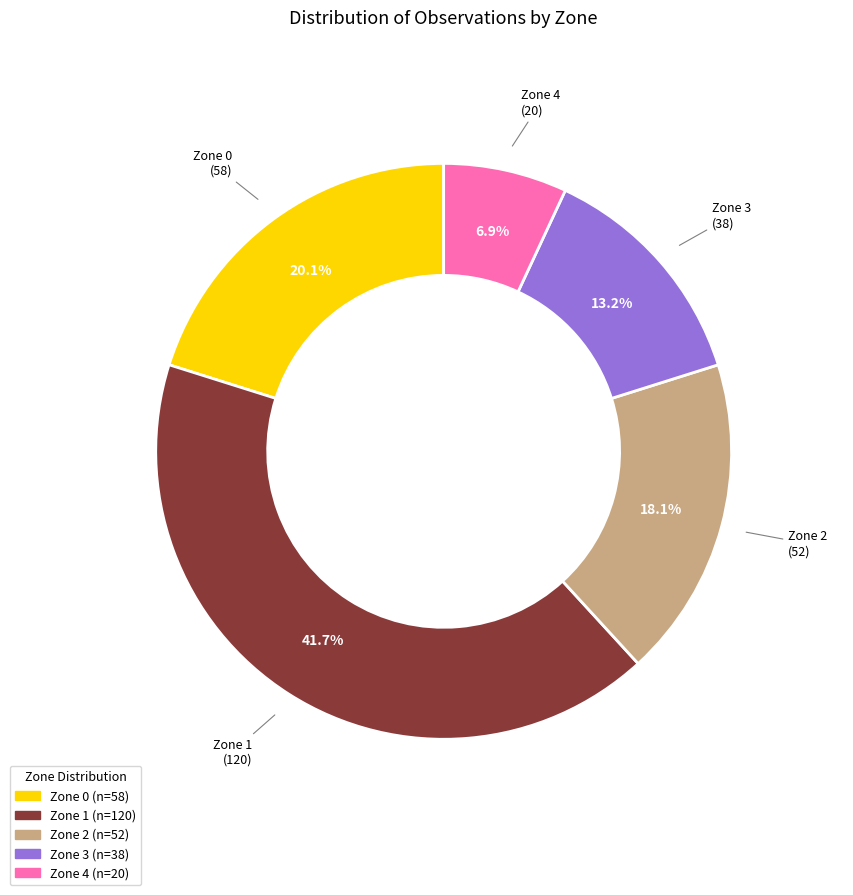

Does any single category account for the majority?

No